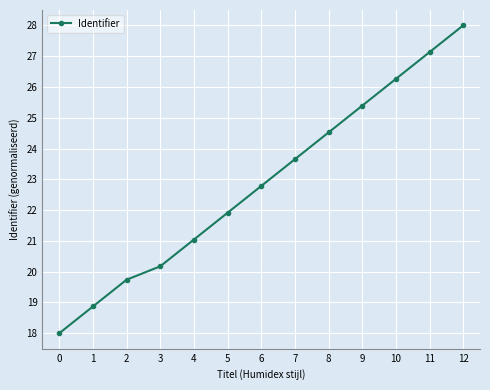

The chart shows a value of 21.0 at 4. True or false?

True